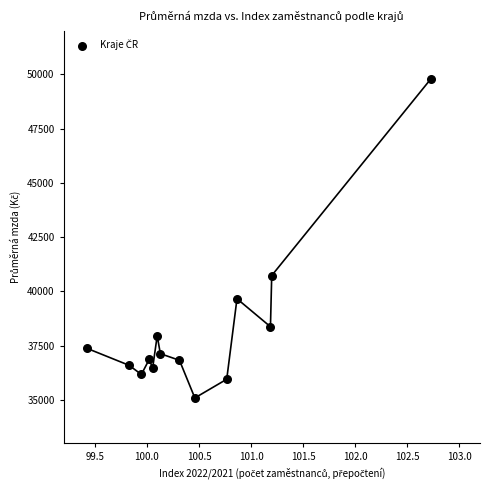

What is the range of X values (max minus min)?

3.3